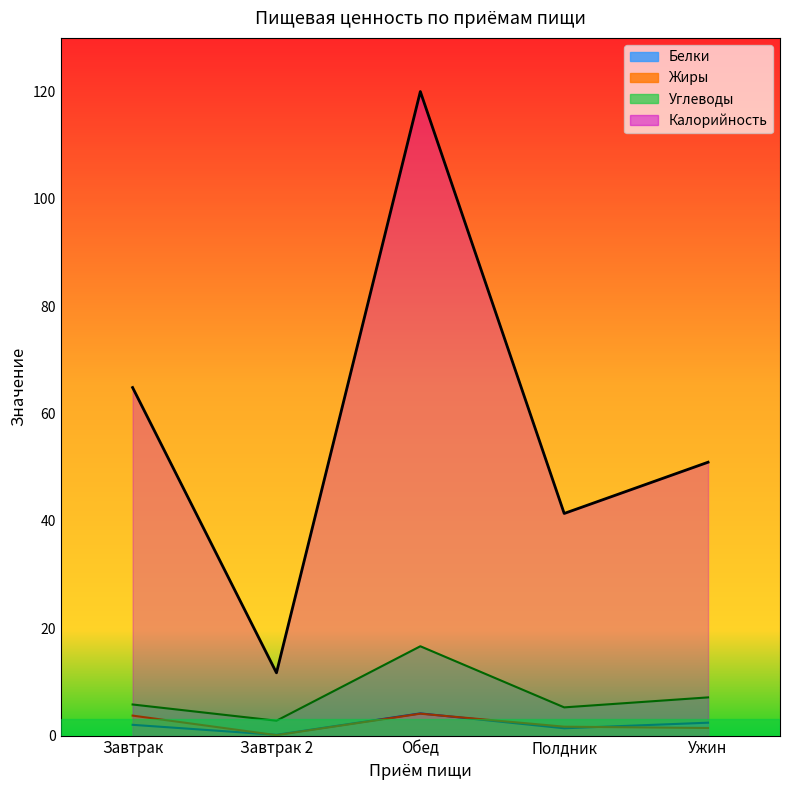

In Белки, how many points are lower than both neighbors (excluding endpoints)?

2